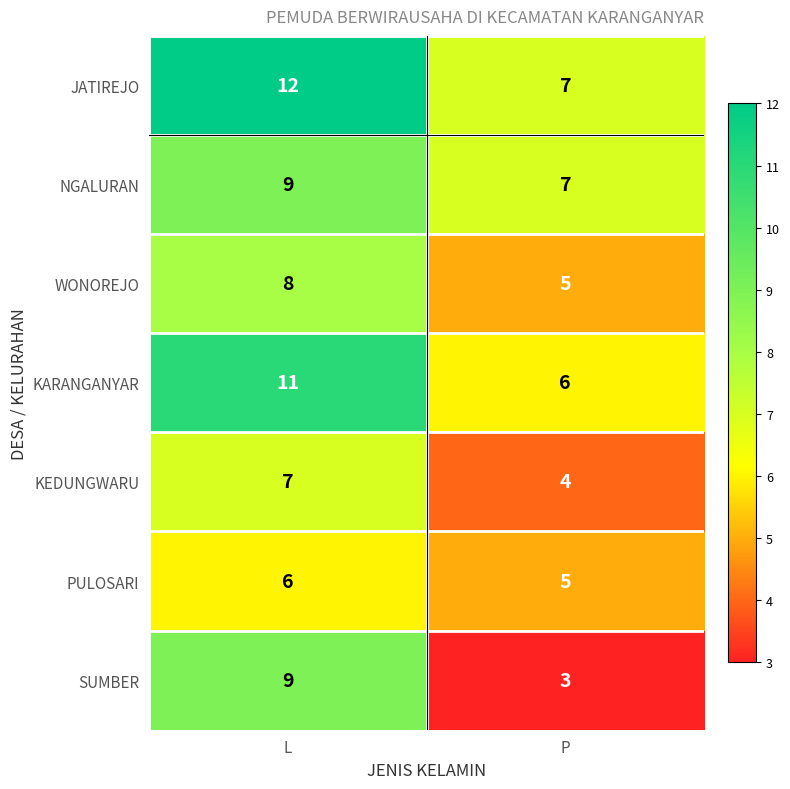

What is the sum of the SUMBER values at P and L?

12